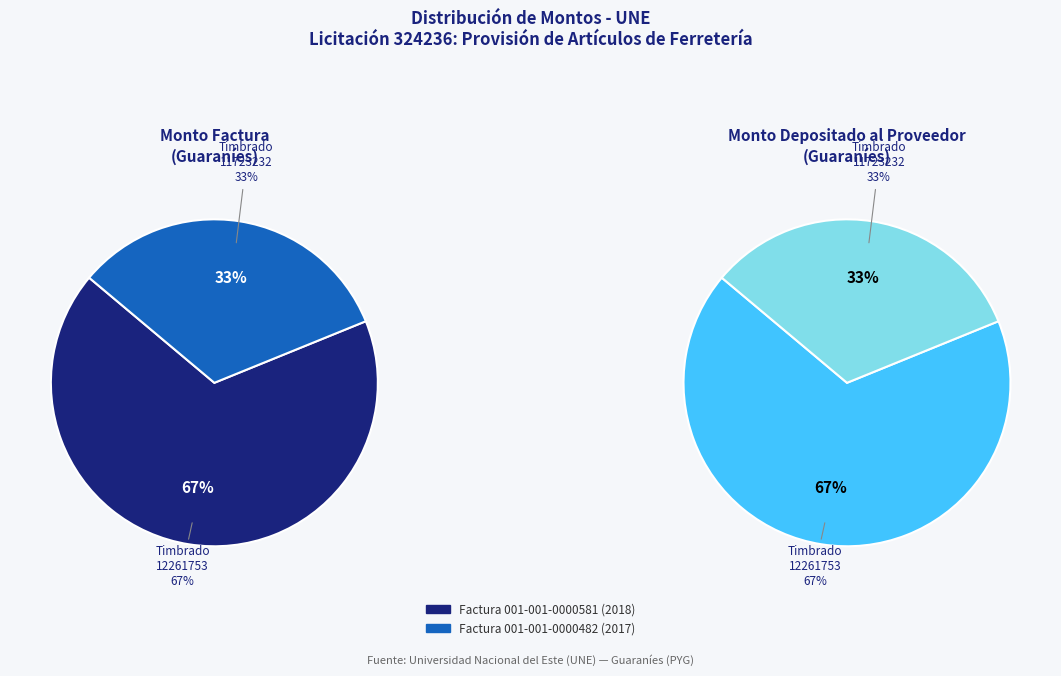

To the nearest percent, what percentage of the pie is Factura 001-001-0000581 (2018)?

67%